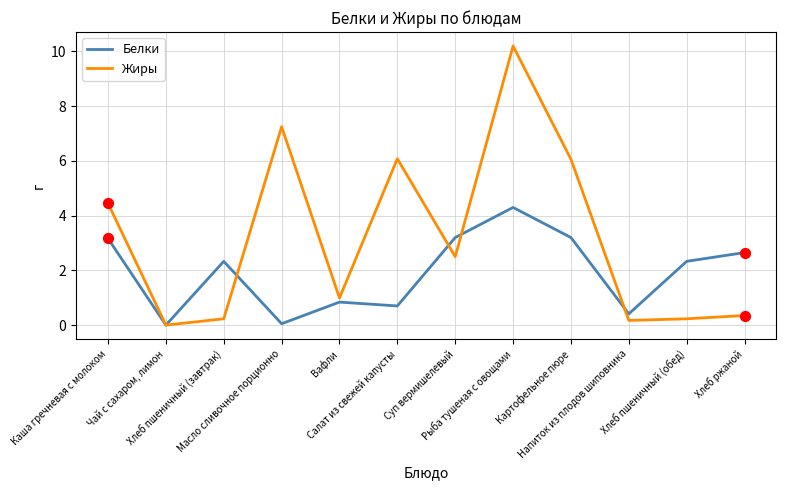

Which series has the largest total across all categories?

Жиры